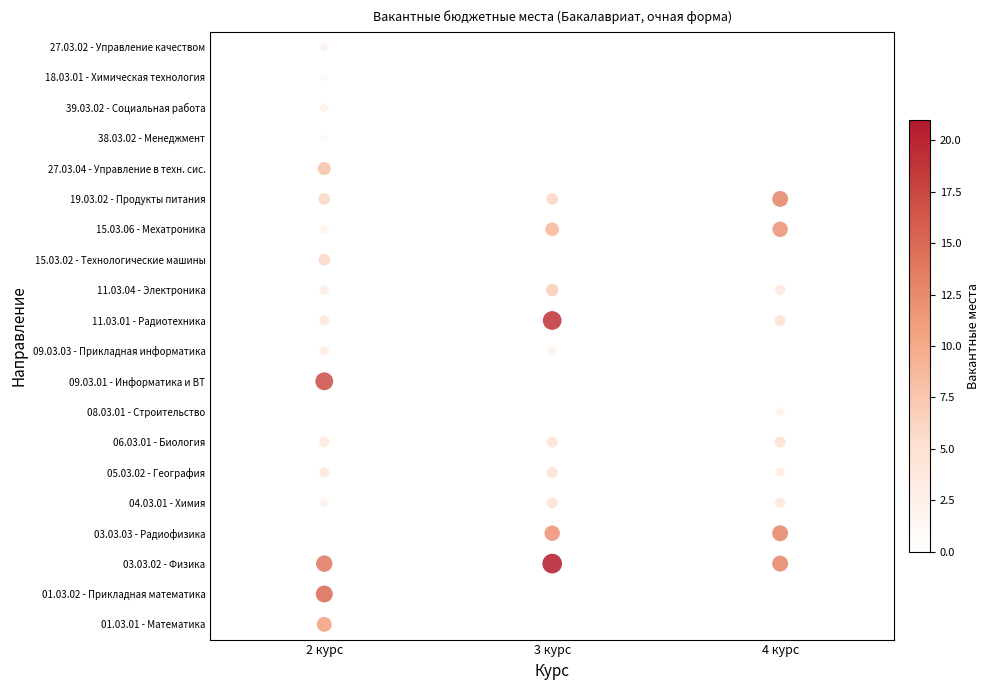

What is the minimum value shown in the chart?

1.0